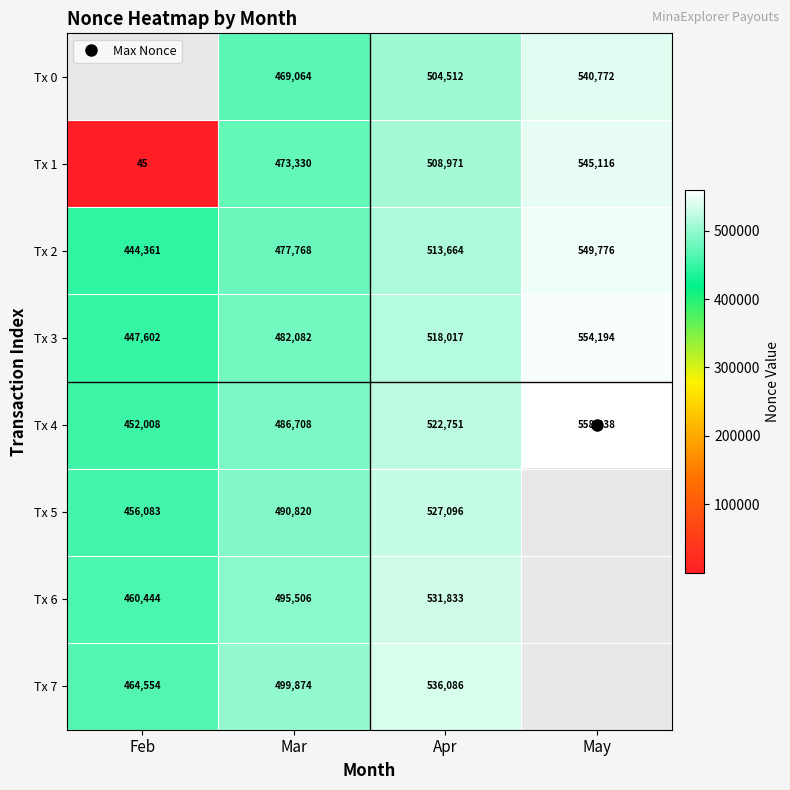

At which label is Tx 2 closest to 497068?

Apr